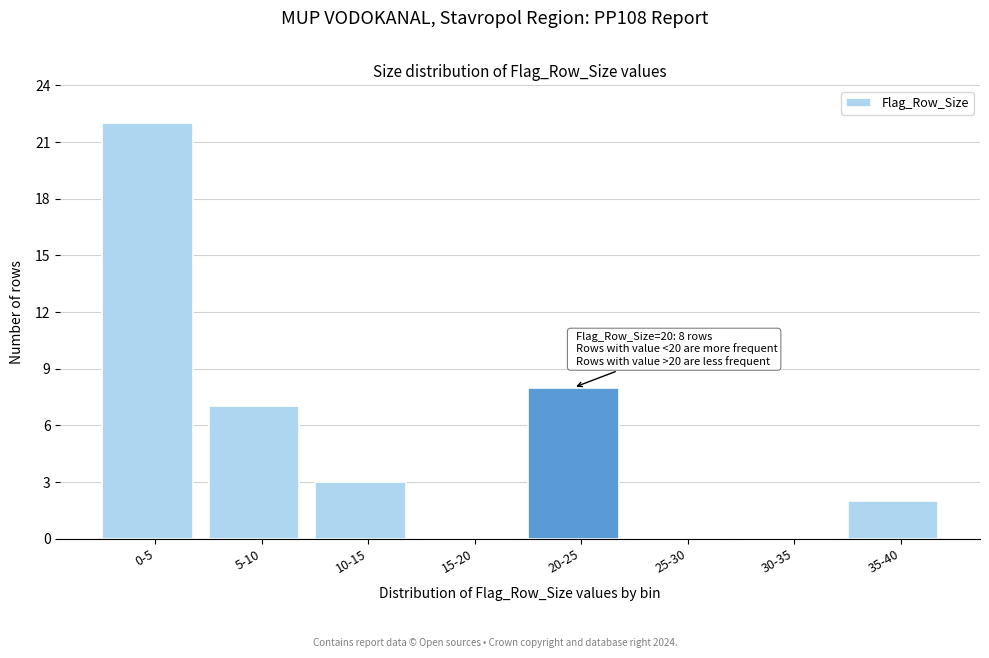

Reading right to left, extract all data points from this chart.

35-40=2	30-35=0	25-30=0	20-25=8	15-20=0	10-15=3	5-10=7	0-5=22